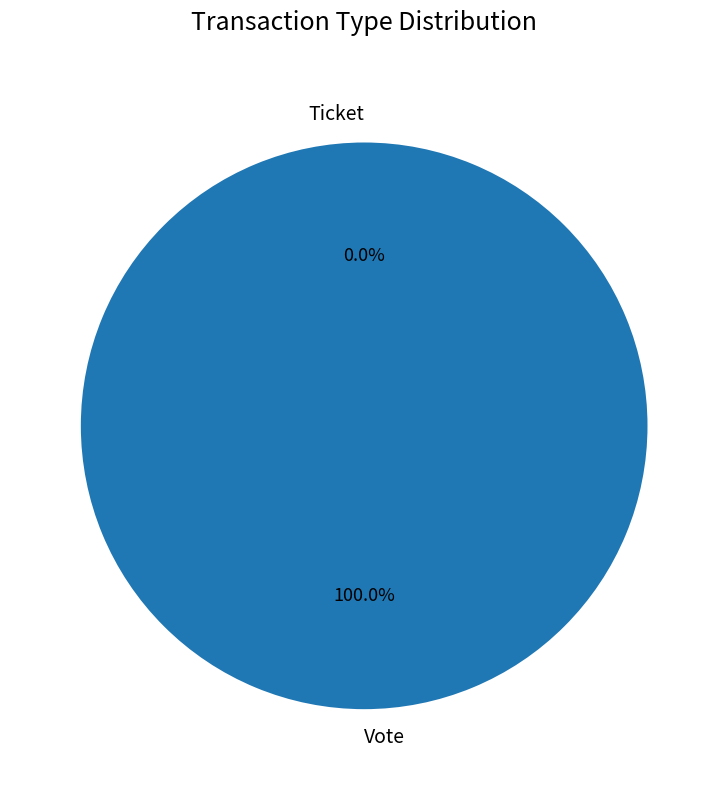

How many segments does this pie chart have?

2